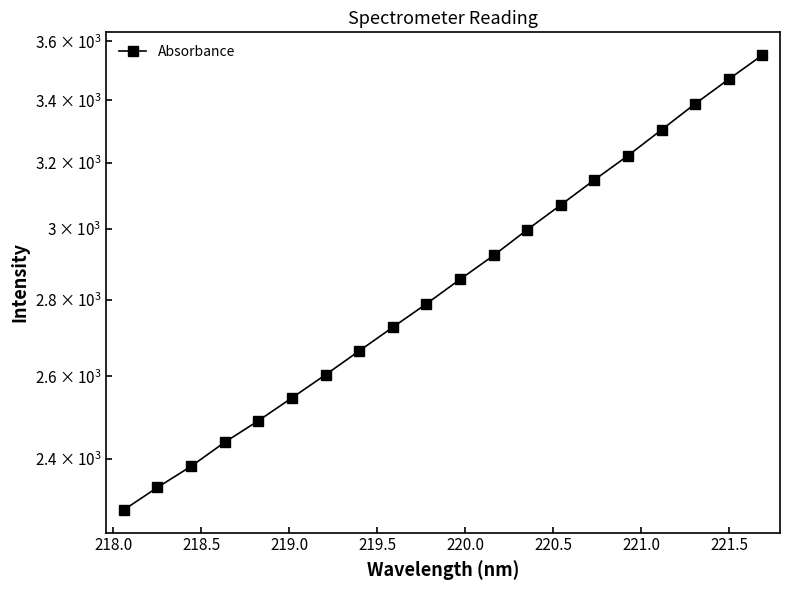

True or false: there are more than 1 points higher than both neighbors.

False